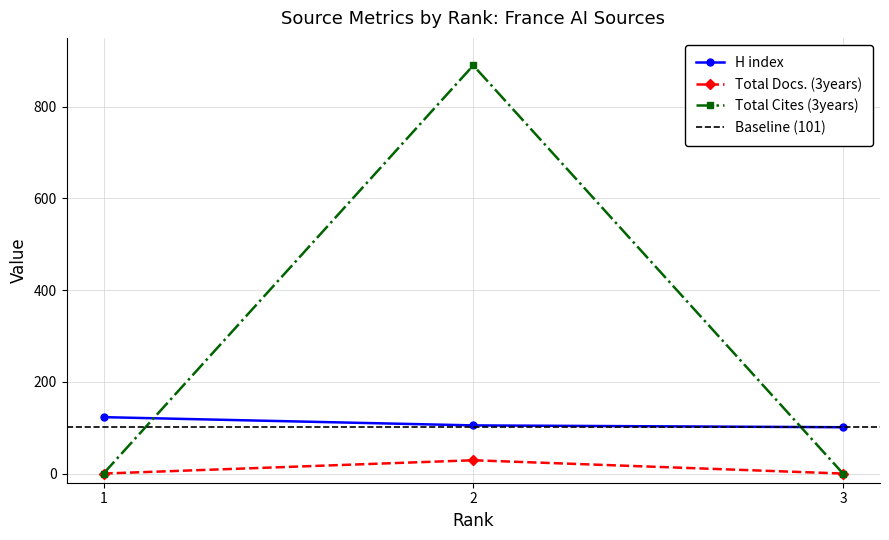

How many Total Docs. (3years) values are between 0 and 29?

3